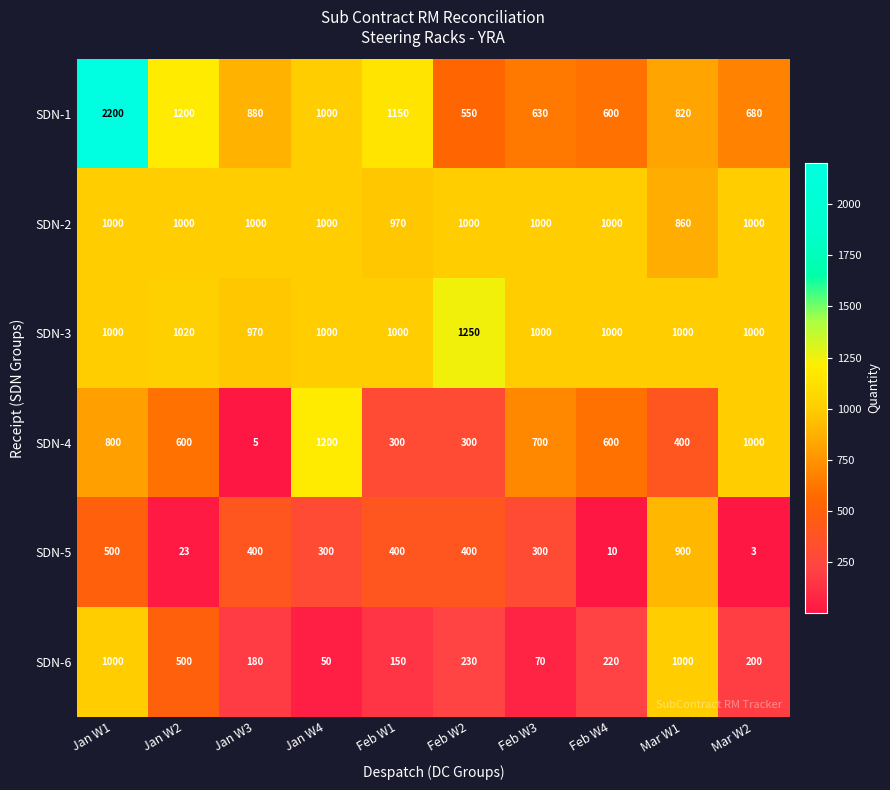

At how many categories does at least one series exceed 217?

10